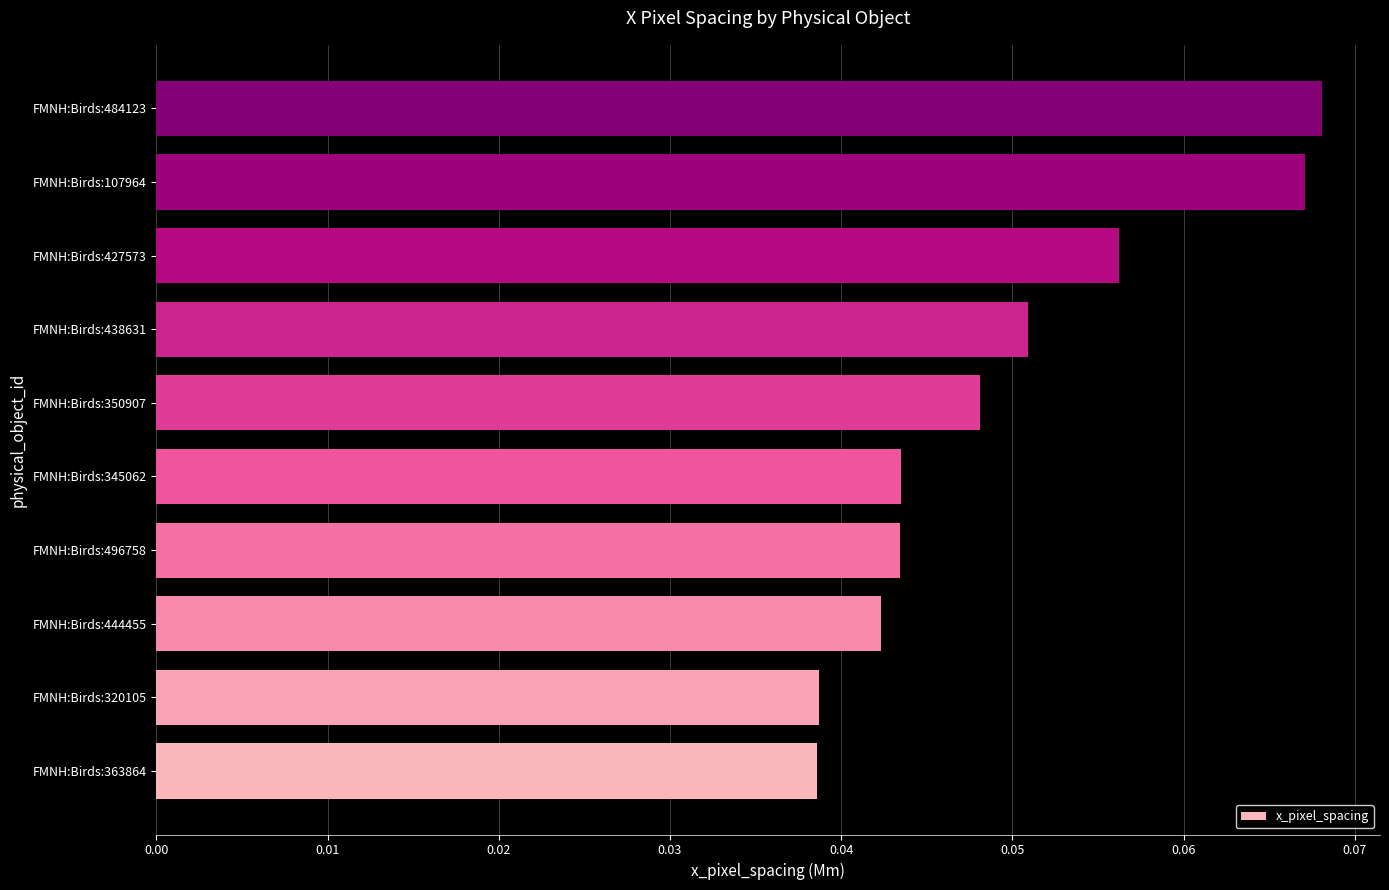

The value at FMNH:Birds:484123 is 0.0. True or false?

False